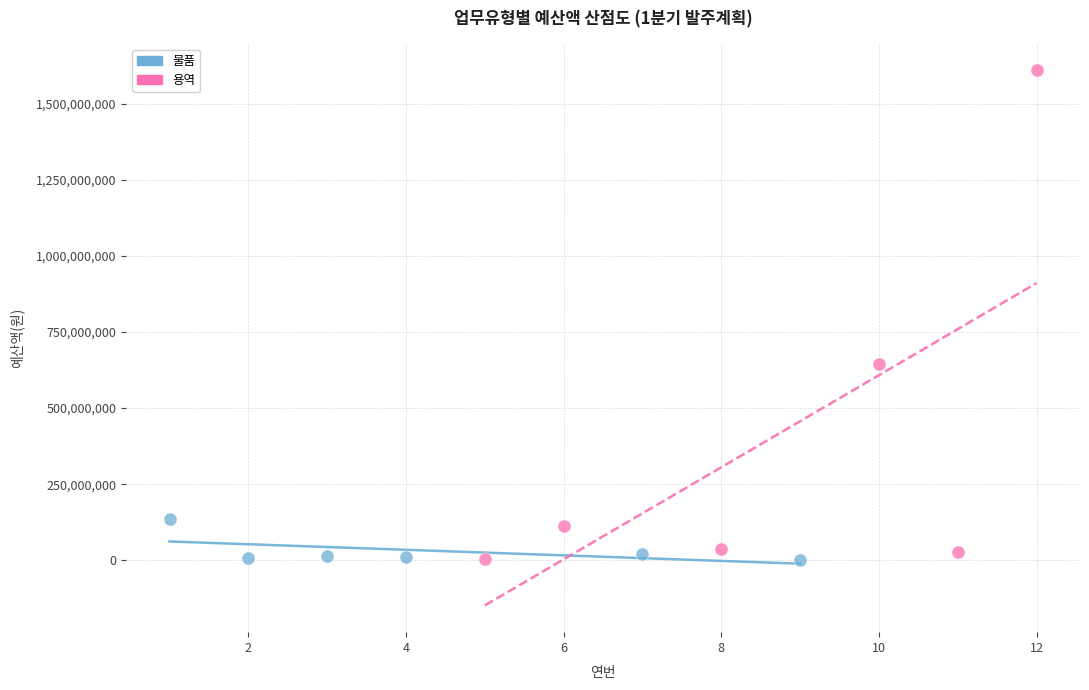

Which series reaches the maximum Y coordinate?

용역